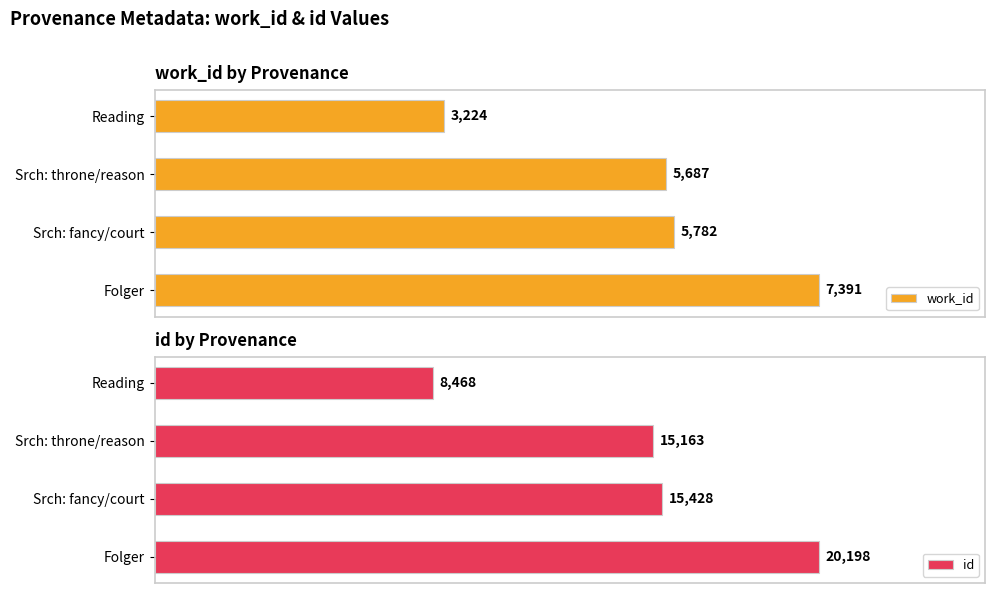

Rank the categories by work_id value from lowest to highest.

Reading, Srch: throne/reason, Srch: fancy/court, Folger